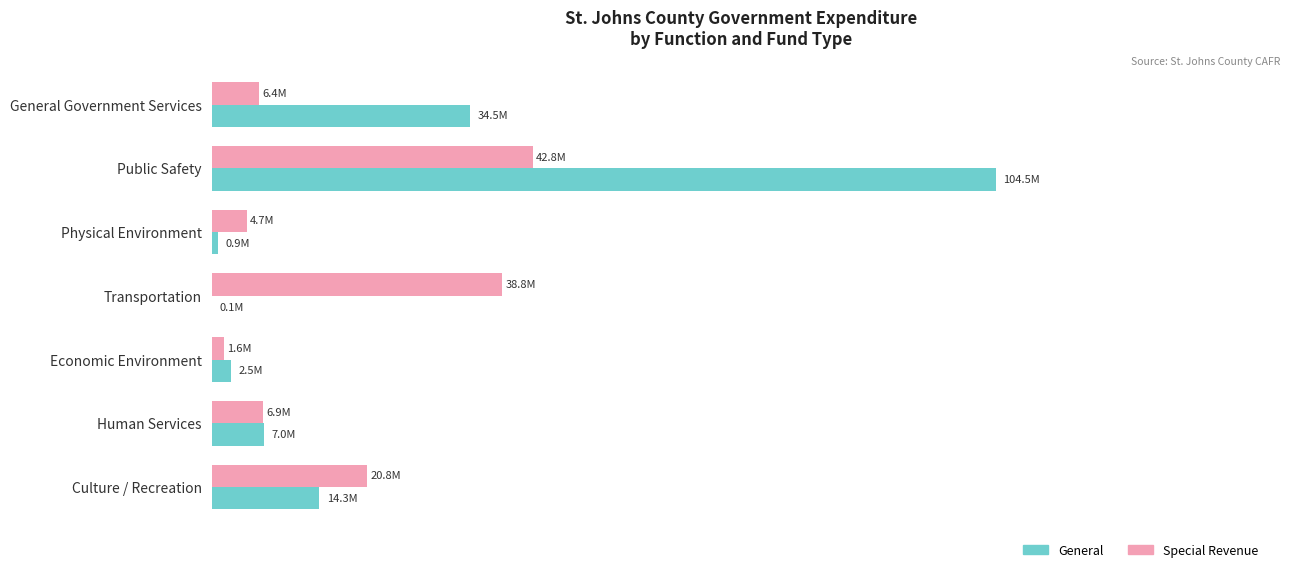

What are all the series names shown in the legend?

General, Special Revenue